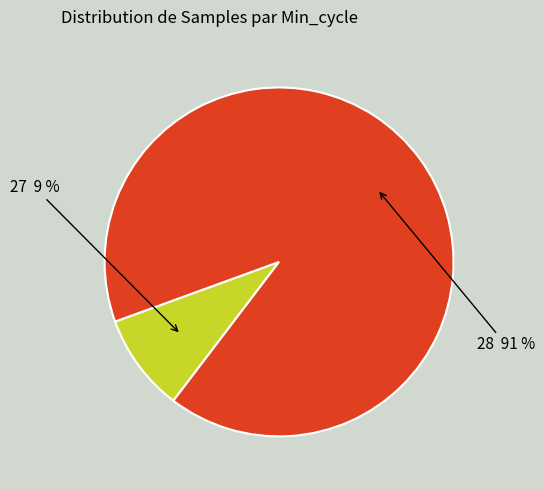

Does any single category account for the majority?

Yes